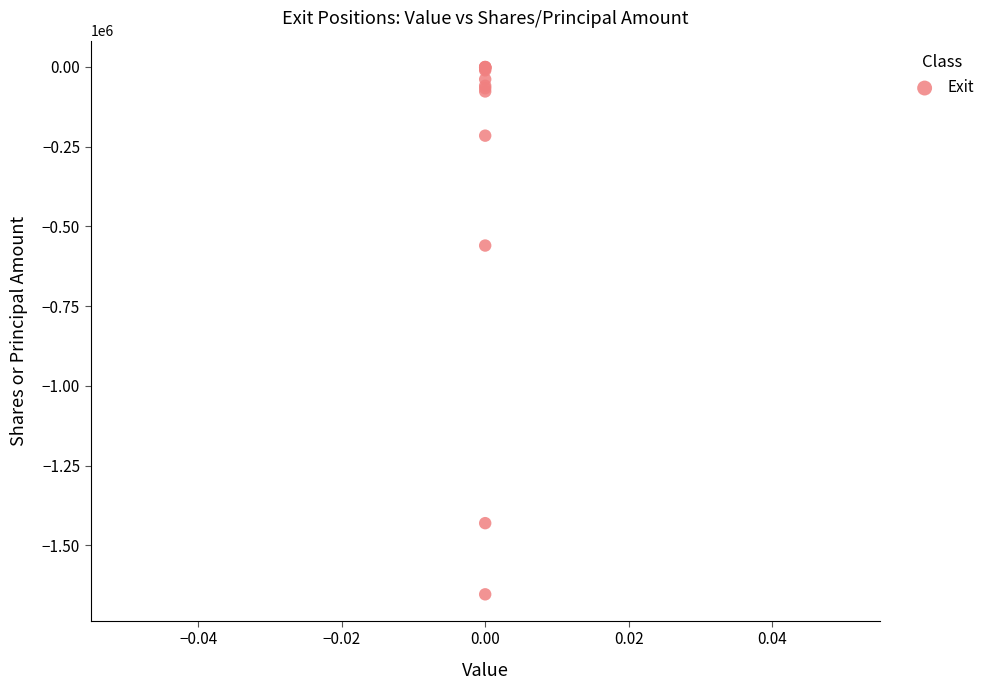

What Y value in the scatter plot is closest to -826807?

-560000